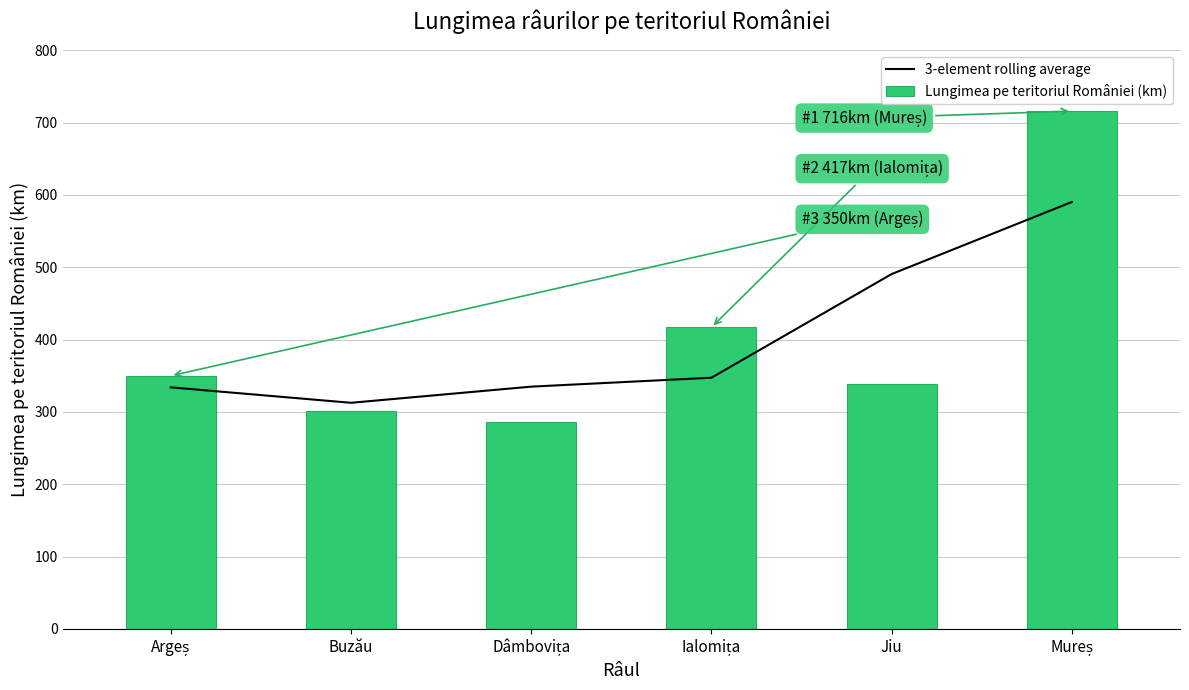

Reading left to right, transcribe all the data shown in this chart.

3-element rolling average: Argeș=334.0	Buzău=312.7	Dâmbovița=335.0	Ialomița=347.3	Jiu=490.7	Mureș=590.3
Lungimea pe teritoriul României (km): Argeș=350.0	Buzău=302.0	Dâmbovița=286.0	Ialomița=417.0	Jiu=339.0	Mureș=716.0